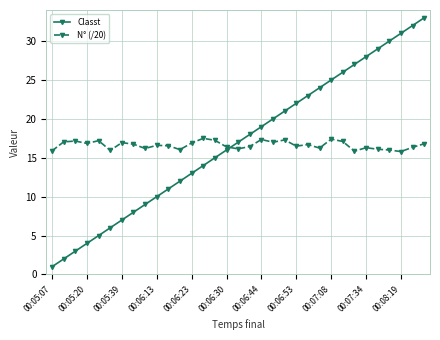

What is the minimum value for N° (/20)?

15.8